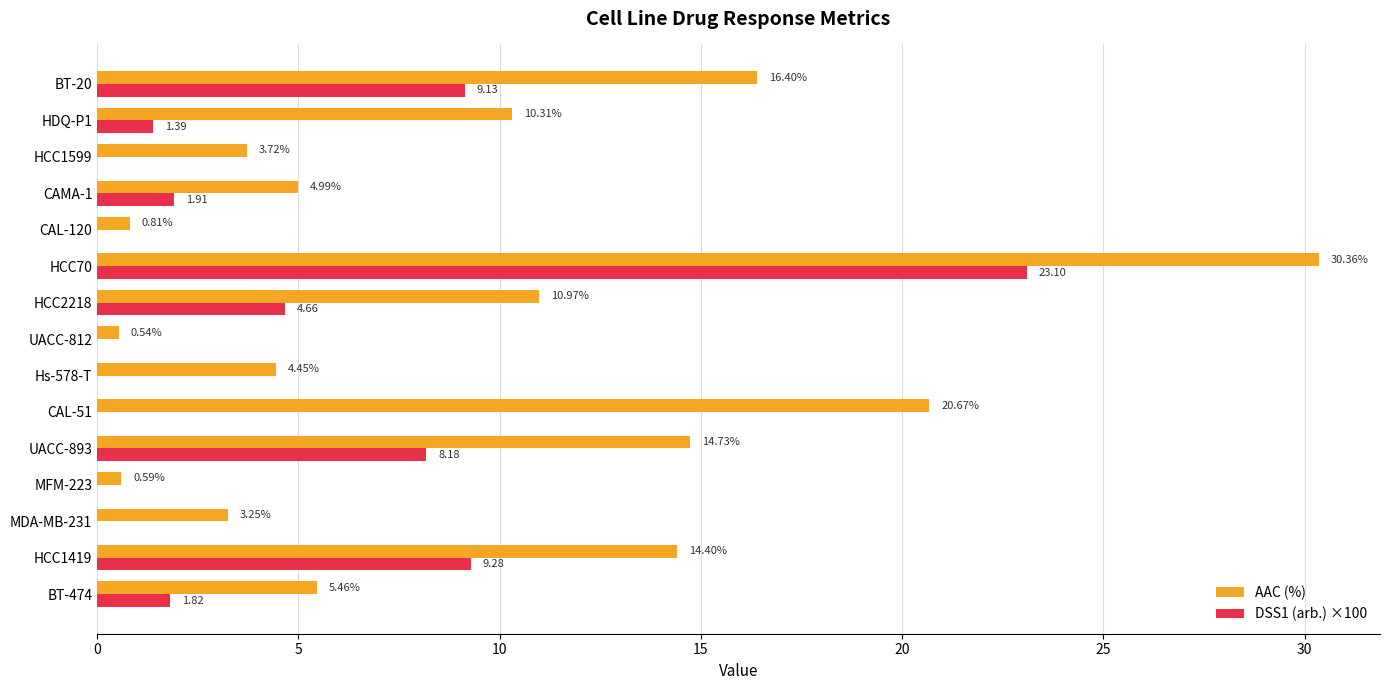

What is the sum of all AAC (%) values?

141.7